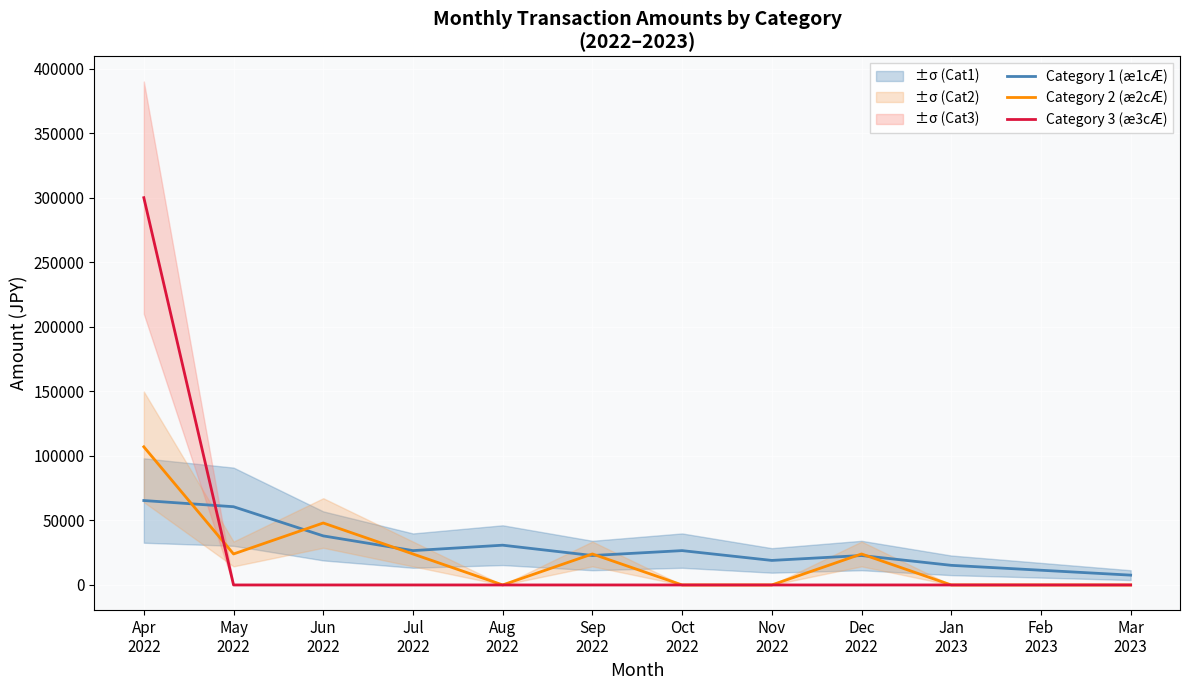

Where does the Category 2 (æ2cÆ) series first go above 24000?

Apr
2022